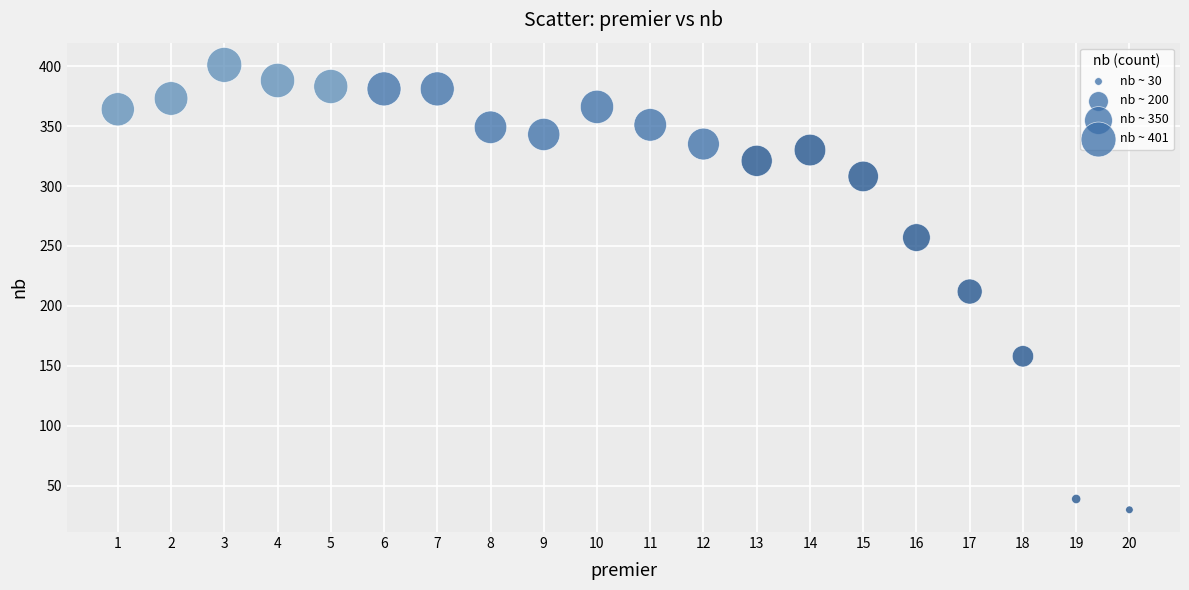

What is the range of X values (max minus min)?

19